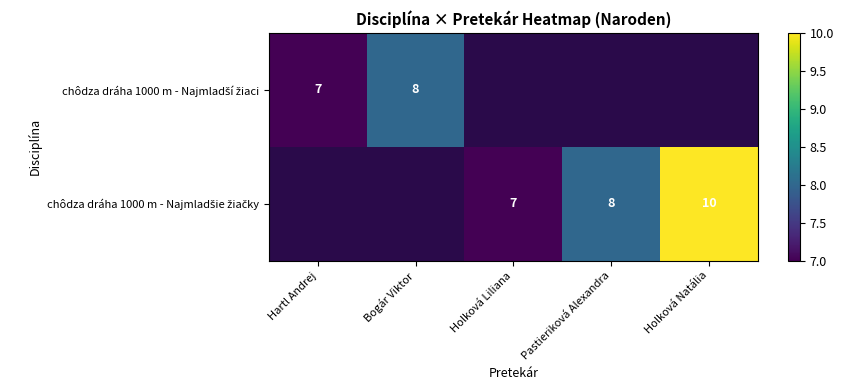

Rank the series at Bogár Viktor from highest to lowest value.

chôdza dráha 1000 m - Najmladší žiaci, chôdza dráha 1000 m - Najmladšie žiačky